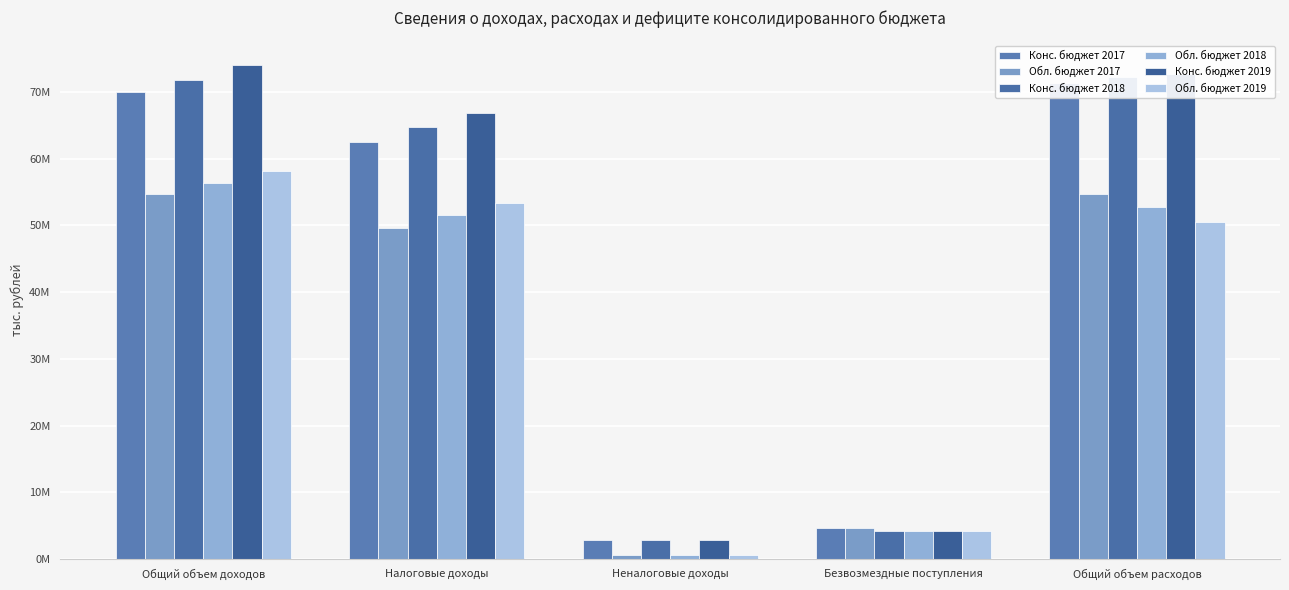

How many bars are there in total?

30